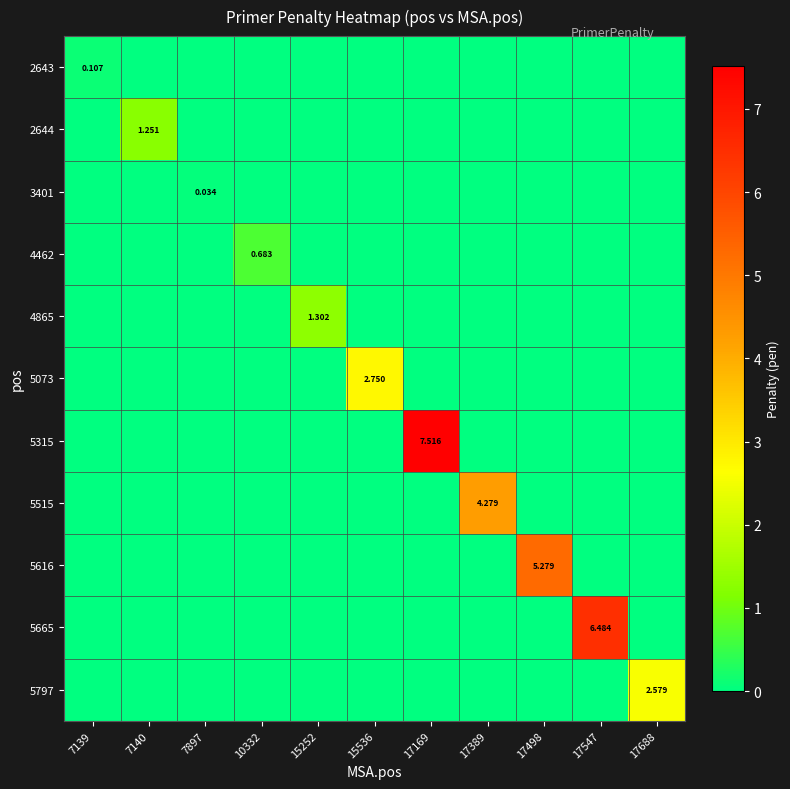

How many distinct data groups are displayed?

11